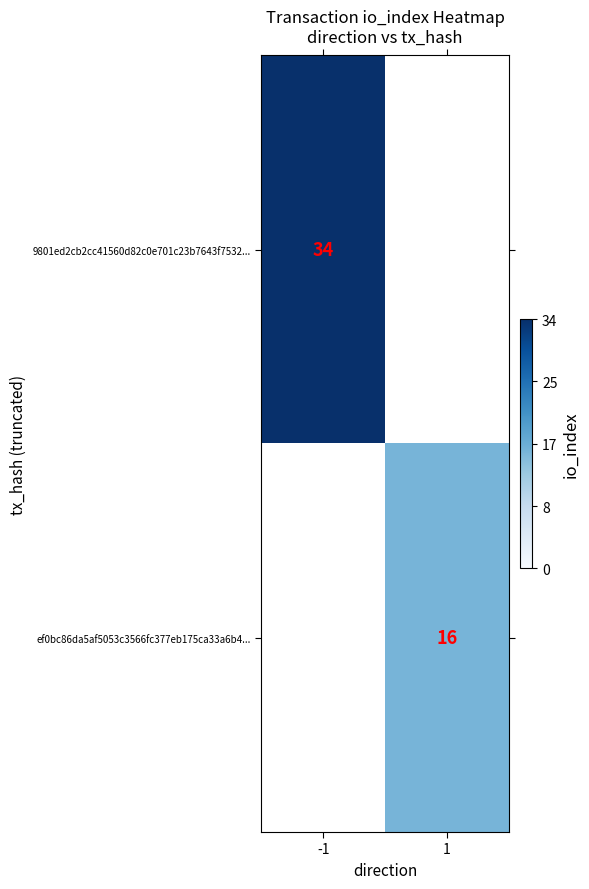

What is the maximum value shown in the chart?

34.0